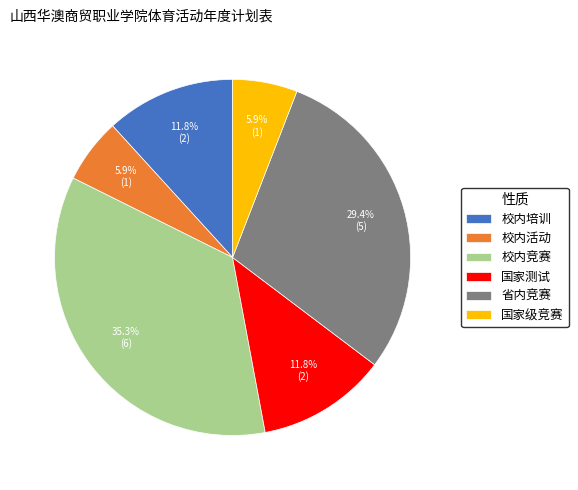

To the nearest percent, what portion does 校内竞赛 represent?

35%